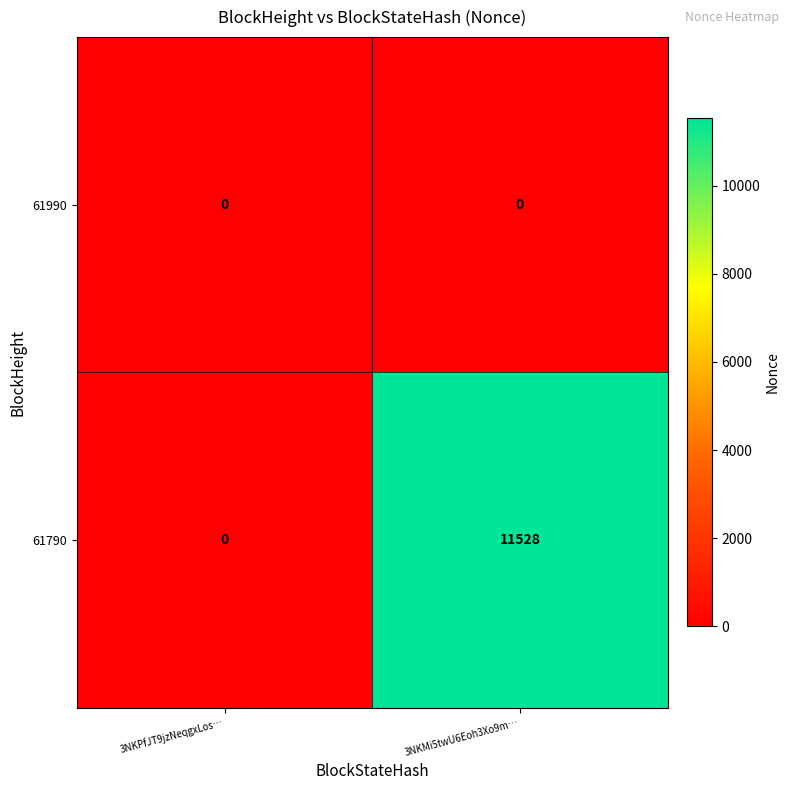

True or false: 61990 has a value of 0 at 3NKMi5twU6Eoh3Xo9m….

True